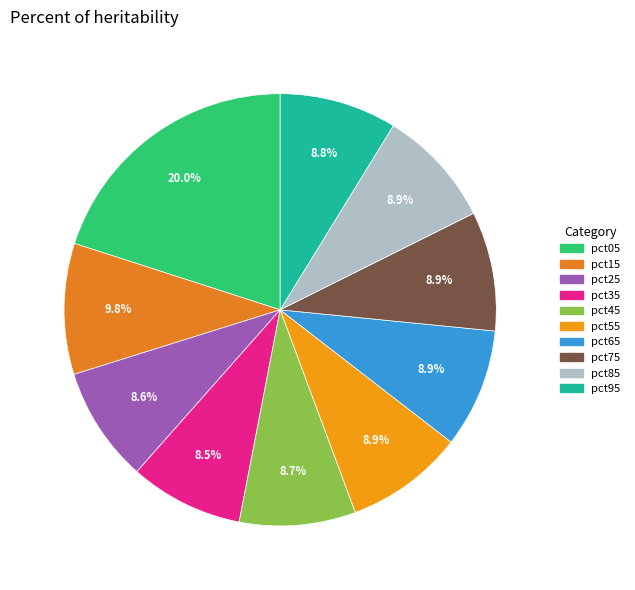

True or false: pct85 accounts for 9% of the total.

True